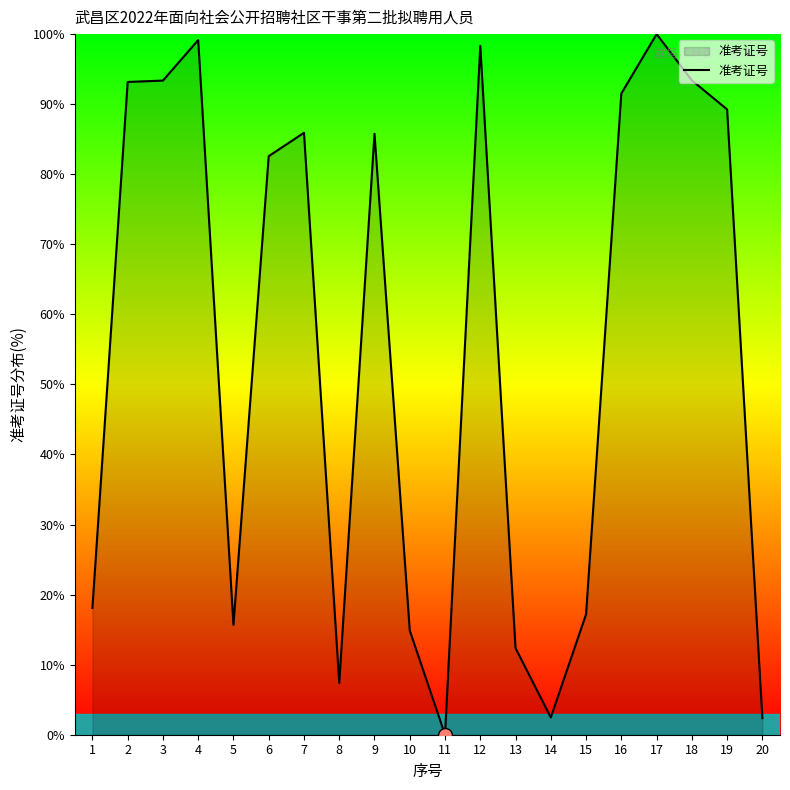

What is the approximate value at 9?

85.8